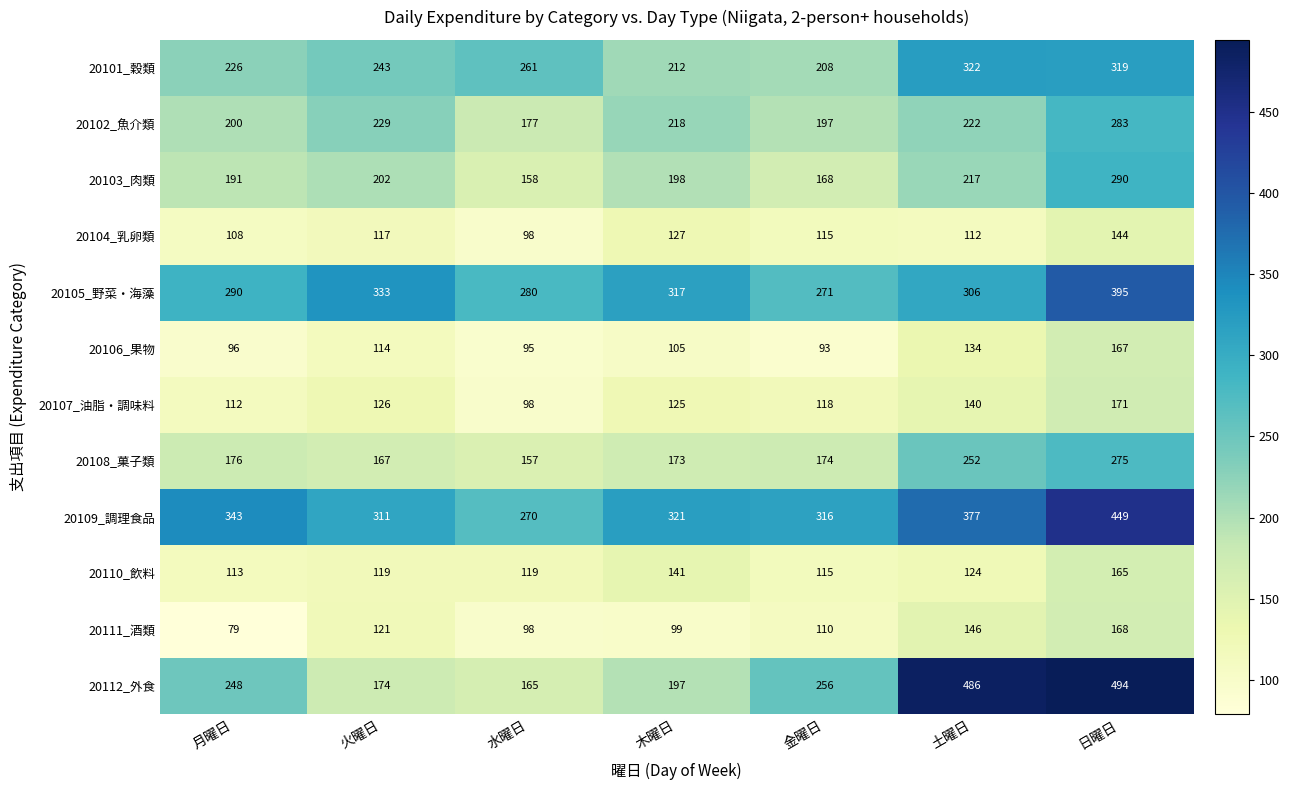

Between 火曜日 and 木曜日, which series saw the biggest shift?

20101_穀類